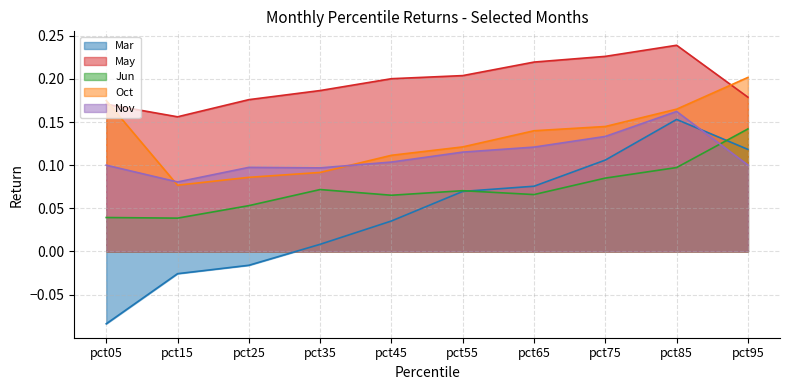

Does the chart have visible grid lines?

Yes